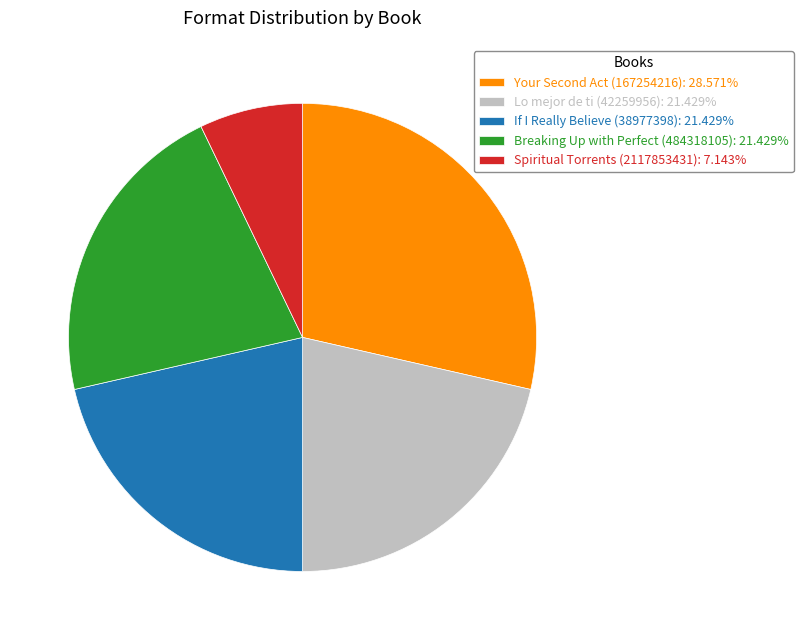

True or false: Spiritual Torrents (2117853431) accounts for 7% of the total.

True